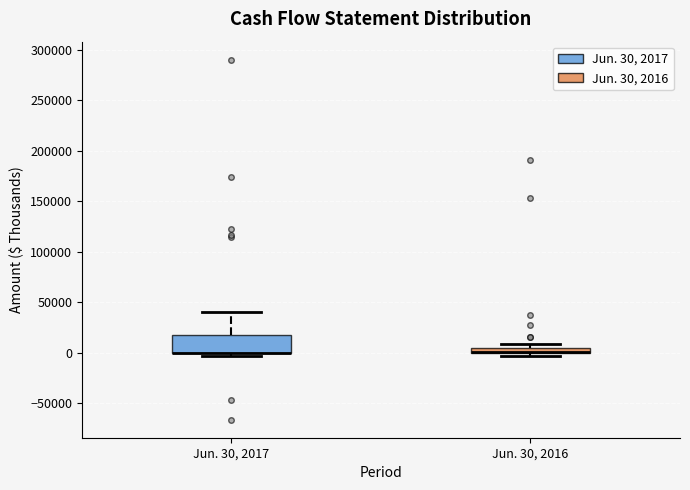

Where is the upper edge of the box for Jun. 30, 2017 on the y-axis? The values are not printed on the chart, so give them approximately, as read against the axis.

20000